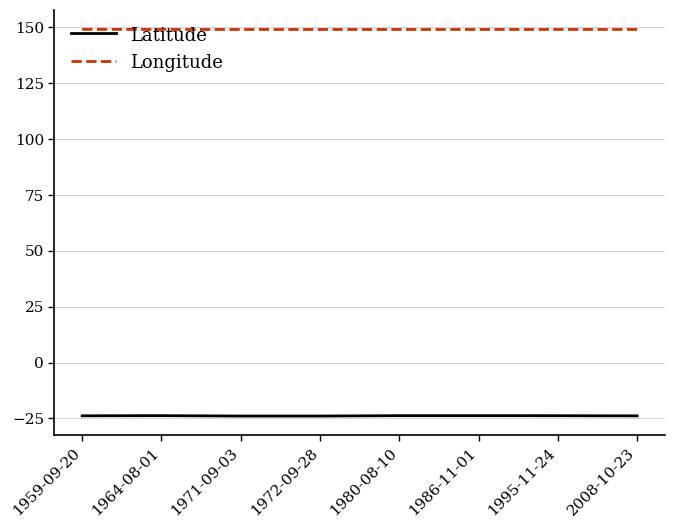

Which series has the largest range (max minus min)?

Latitude